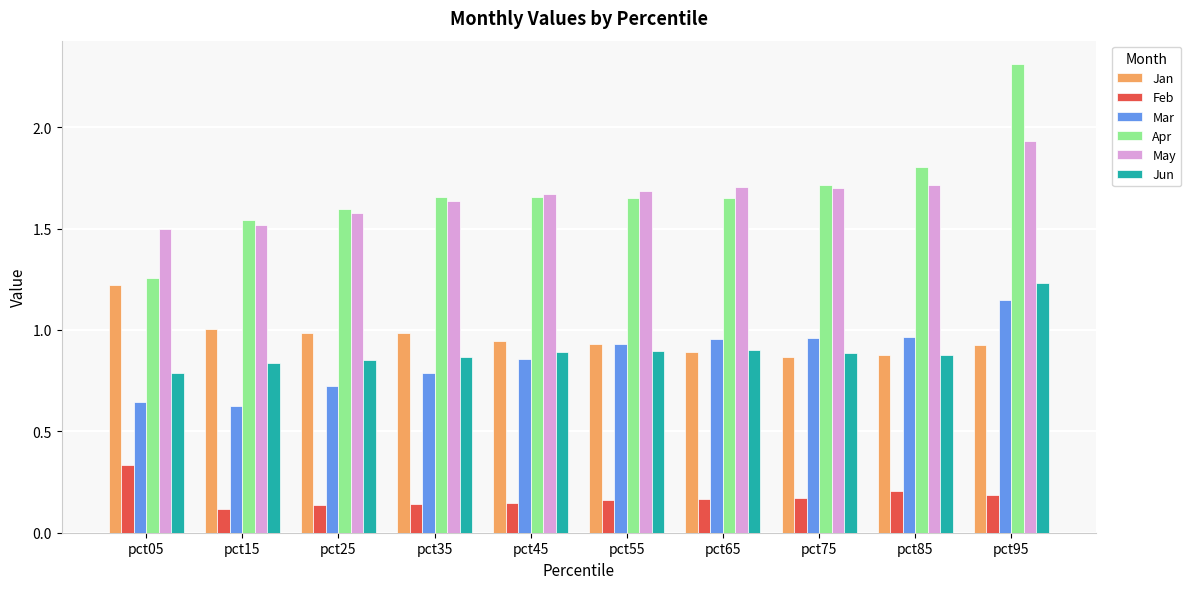

How many groups of bars are there?

10